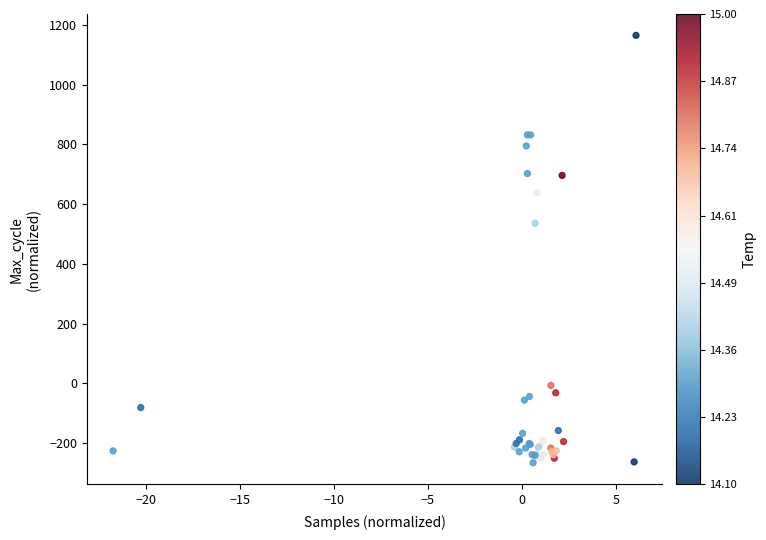

What Y value in the scatter plot is closest to 449?

535.8